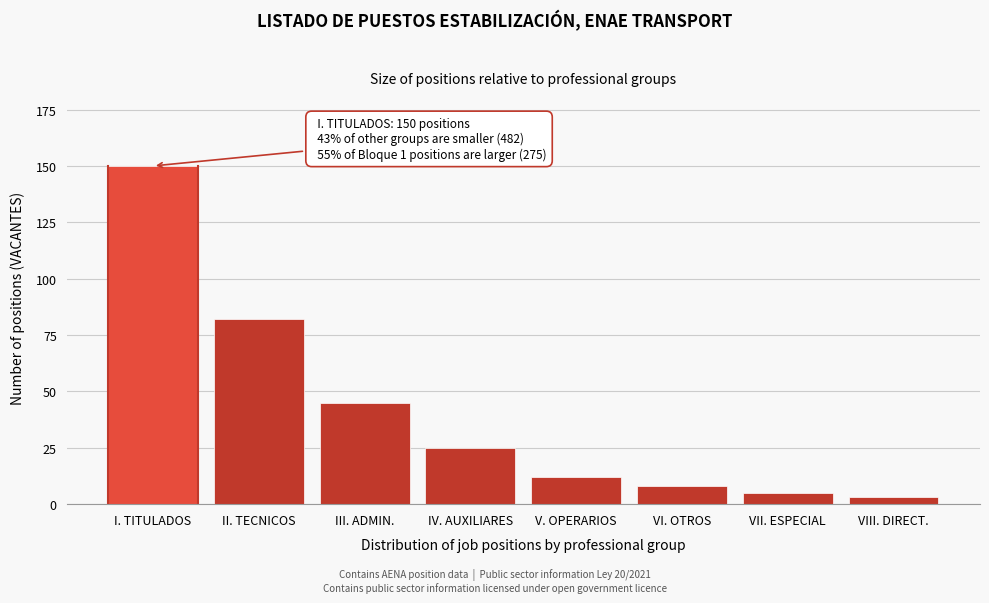

Reading left to right, list all the values displayed in this chart.

150	82	45	25	12	8	5	3